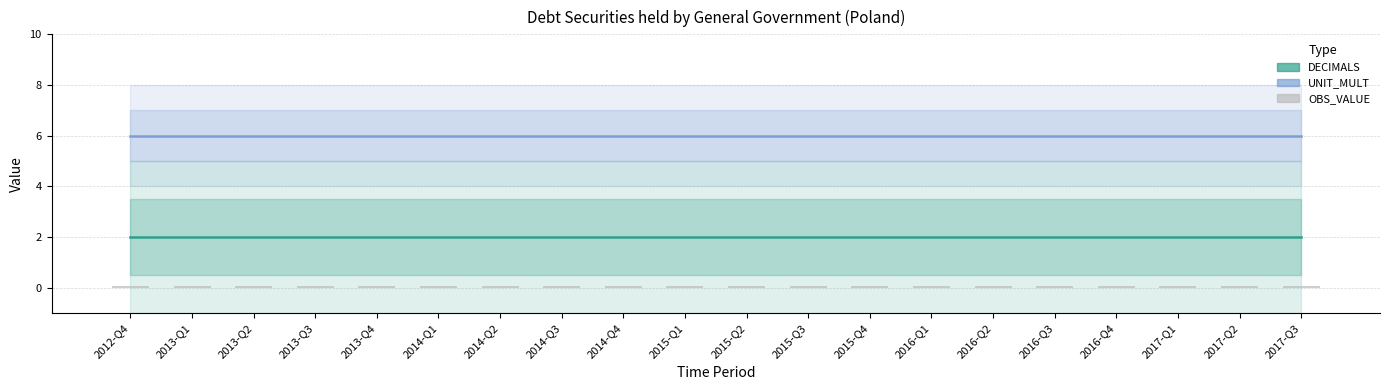

Reading left to right, extract all data points from this chart.

UNIT_MULT: 6.0	6.0	6.0	6.0	6.0	6.0	6.0	6.0	6.0	6.0	6.0	6.0	6.0	6.0	6.0	6.0	6.0	6.0	6.0	6.0
DECIMALS: 2.0	2.0	2.0	2.0	2.0	2.0	2.0	2.0	2.0	2.0	2.0	2.0	2.0	2.0	2.0	2.0	2.0	2.0	2.0	2.0
OBS_VALUE: 0.1	0.1	0.1	0.1	0.1	0.1	0.1	0.1	0.1	0.1	0.1	0.1	0.1	0.1	0.1	0.1	0.1	0.1	0.1	0.1